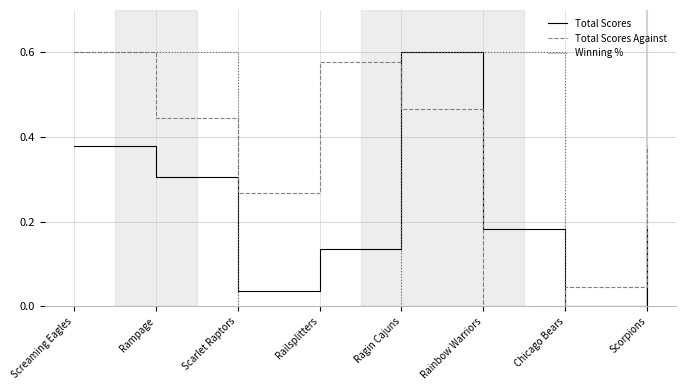

After their last crossing, which series has the higher values: Total Scores Against or Winning %?

Total Scores Against